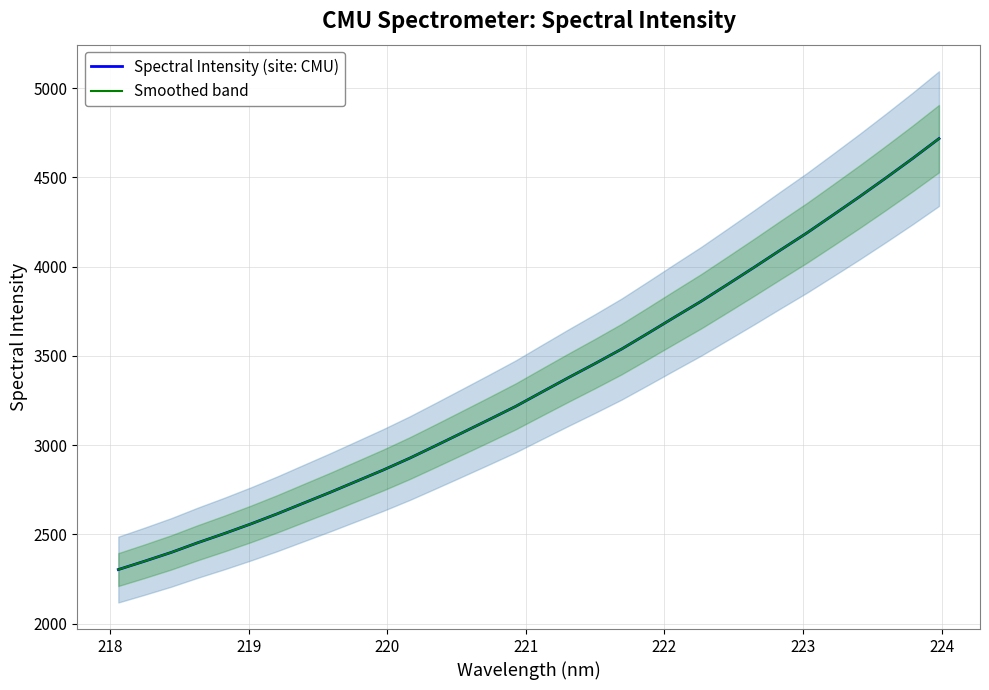

What are all the series names shown in the legend?

Spectral Intensity (site: CMU), Smoothed band